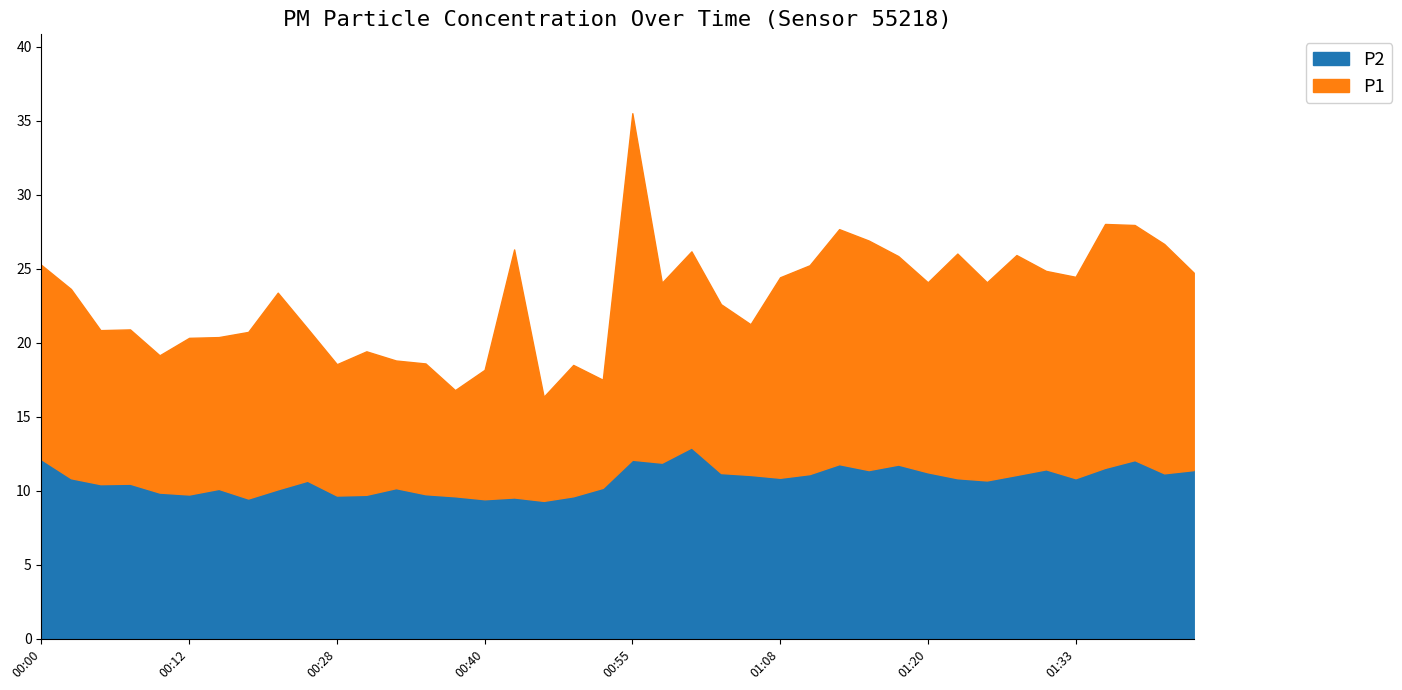

How many lines are shown in the chart?

2